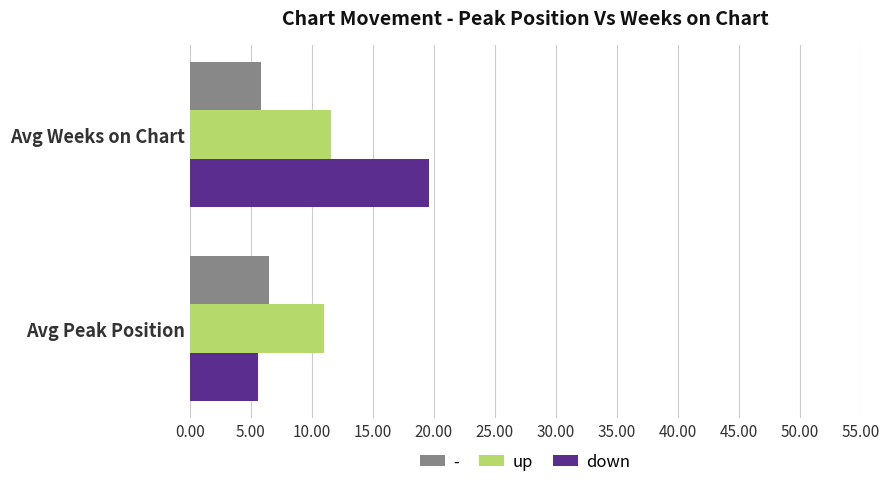

What is the lowest value of the down series?

5.6